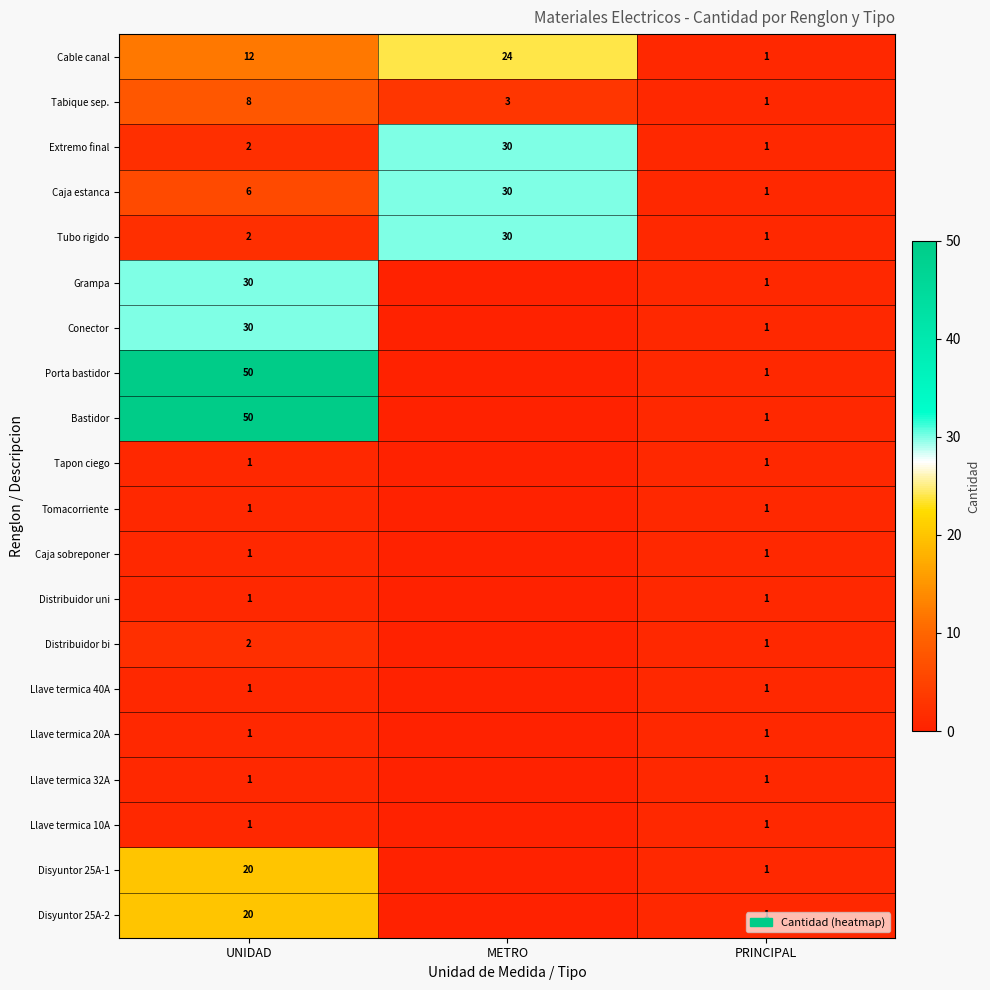

At which label is Cable canal closest to 12?

UNIDAD